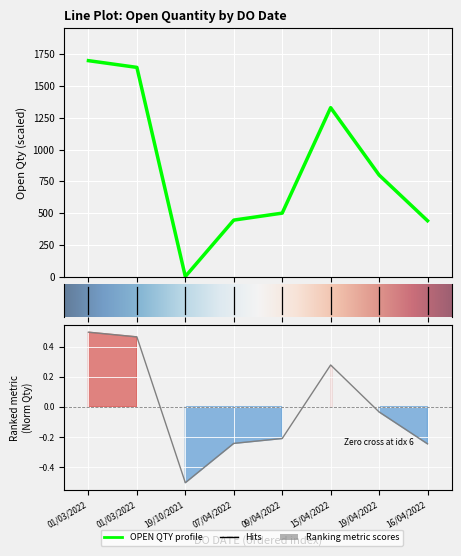

Where is the first local minimum?

19/10/2021